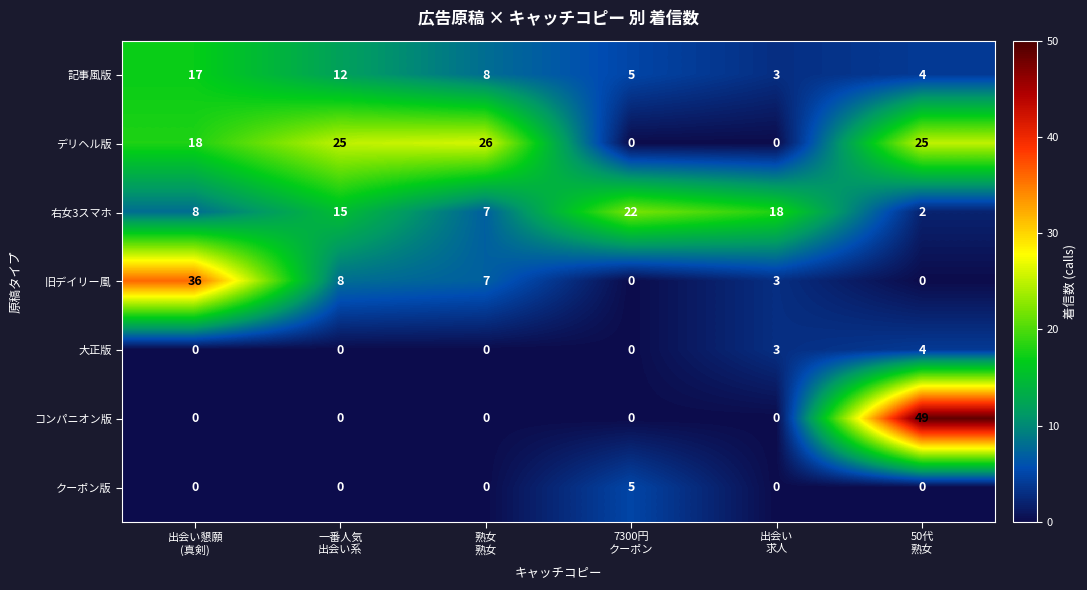

What is the difference between the second highest and minimum values in the 右女3スマホ series?

16